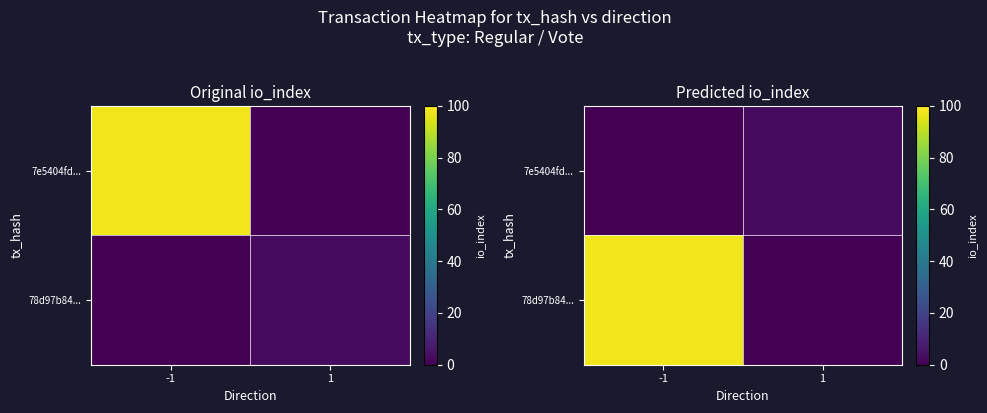

Rank the series by their average value, from highest to lowest.

78d97b84..., 7e5404fd...